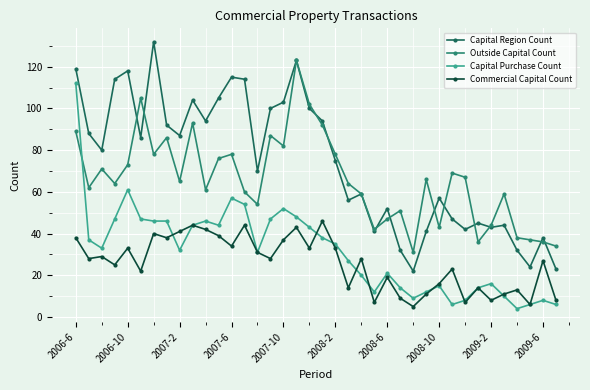

True or false: Commercial Capital Count has more than 1 interior local peaks.

True